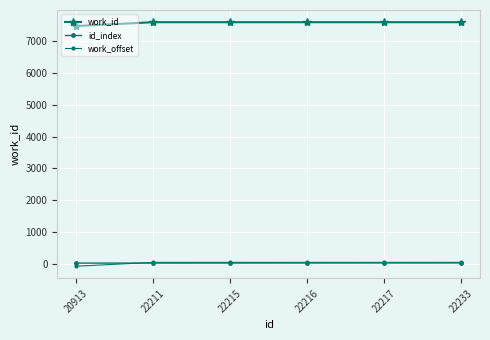

At which label does work_offset reach its minimum?

20913